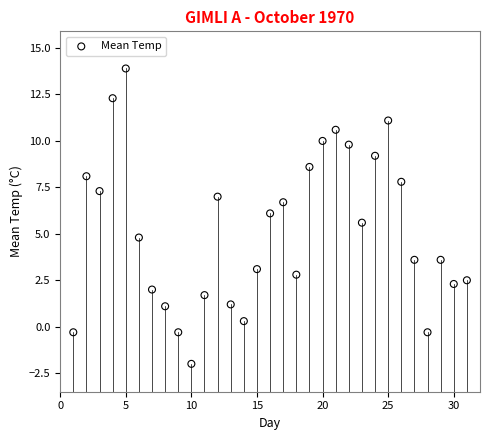

What Y value in the scatter plot is closest to 5?

4.8